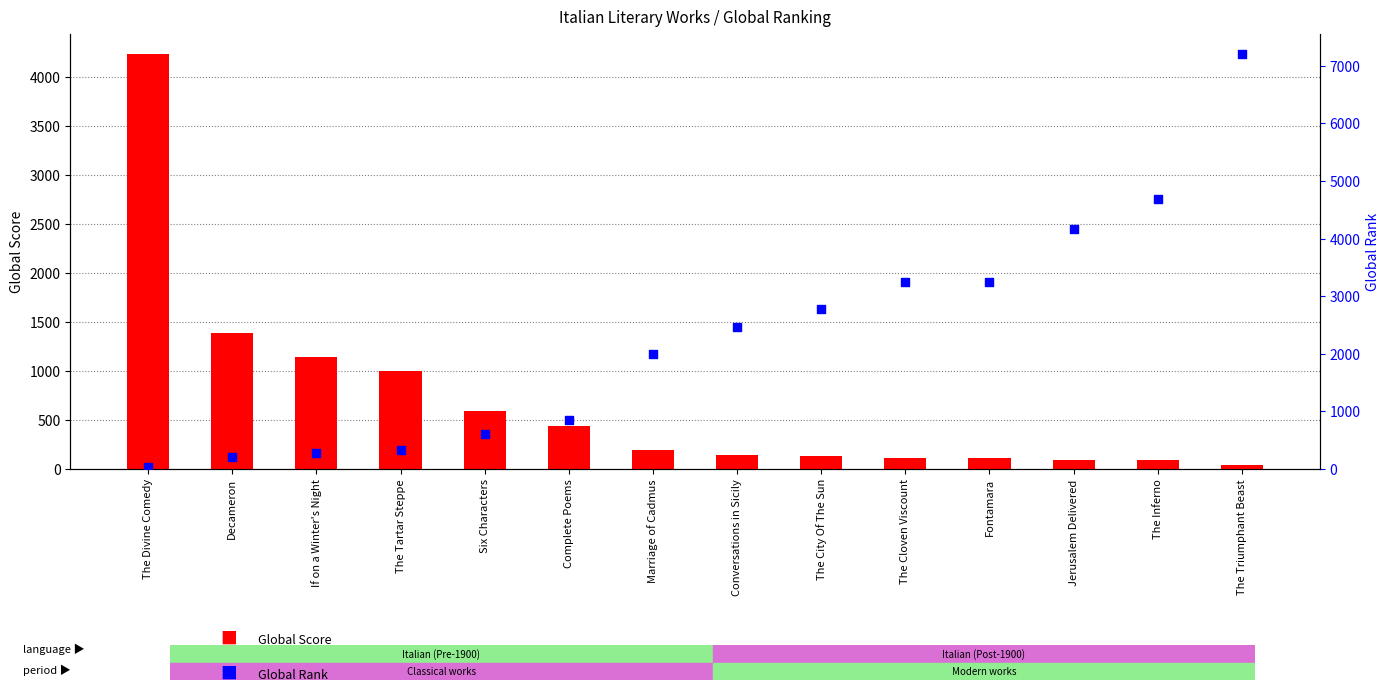

Which series has the largest total across all categories?

Global Rank